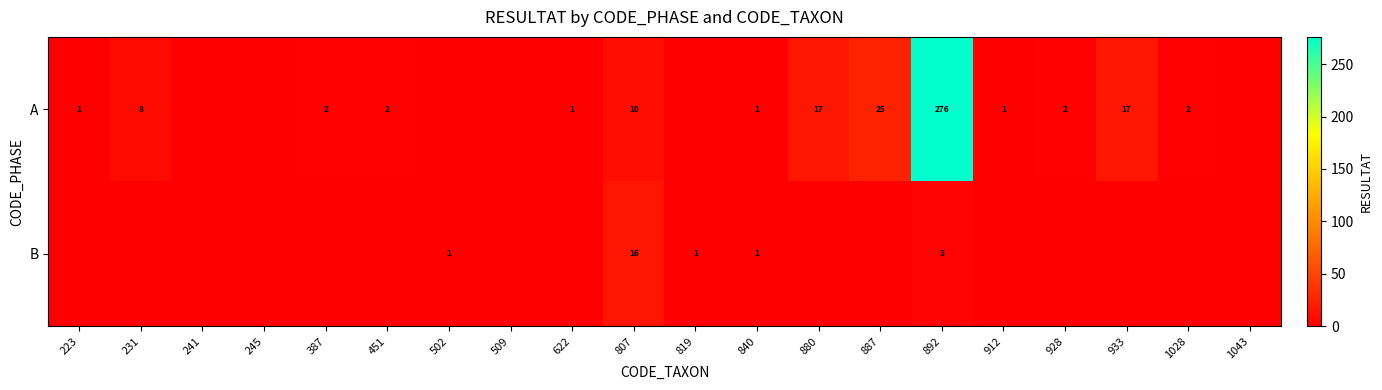

At which category does the chart reach its minimum across all series?

241